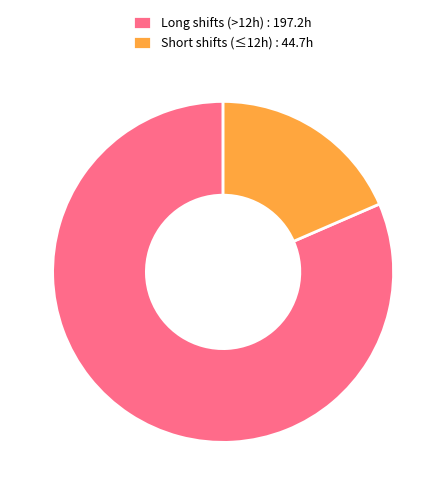

Do Short shifts (≤12h) : 44.7h and Long shifts (>12h) : 197.2h together represent more than half of the pie?

Yes